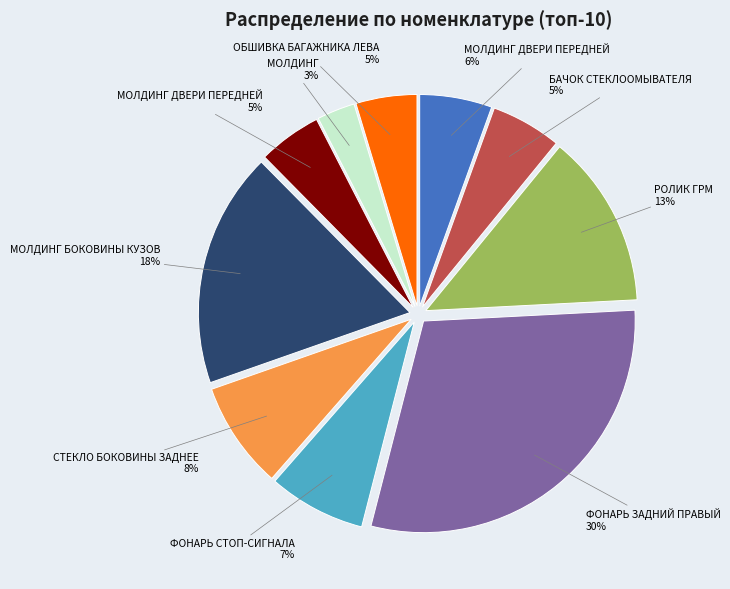

To the nearest percent, what is the difference between the largest and smallest slice percentages?

27%